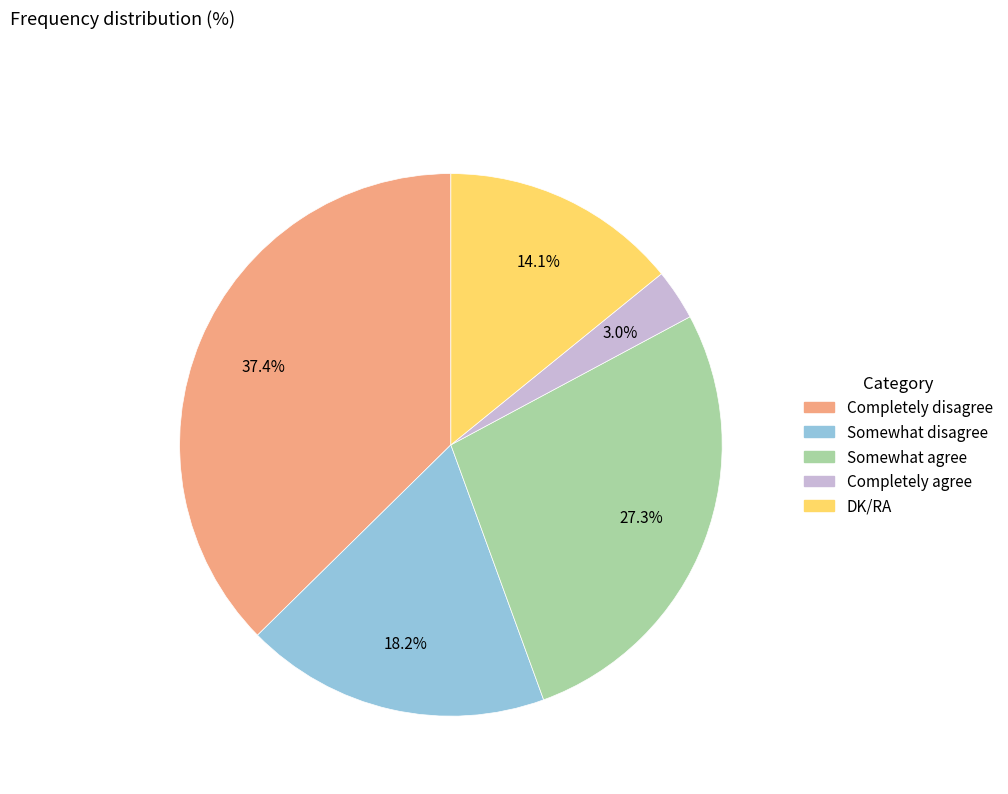

Is it true that DK/RA is 8% of the pie?

False